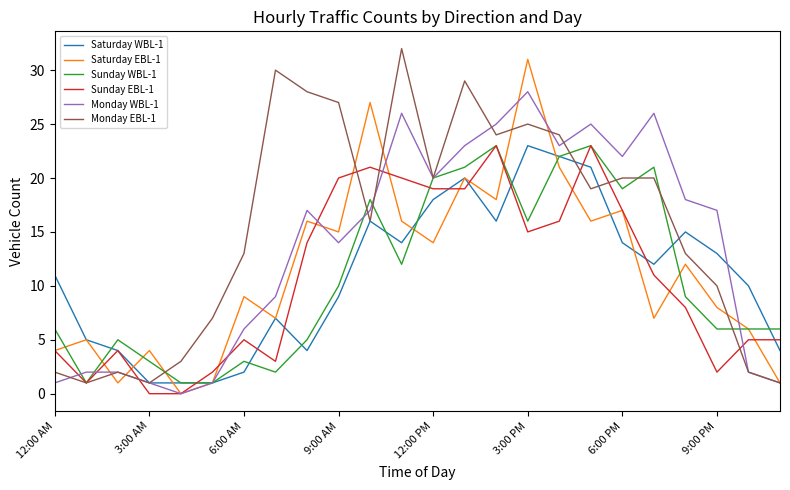

What is the maximum value shown in the chart?

32